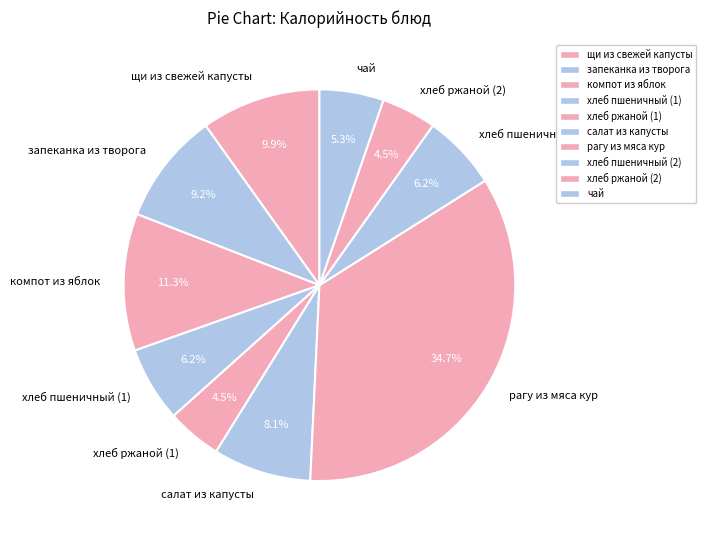

True or false: салат из капусты accounts for 1% of the total.

False